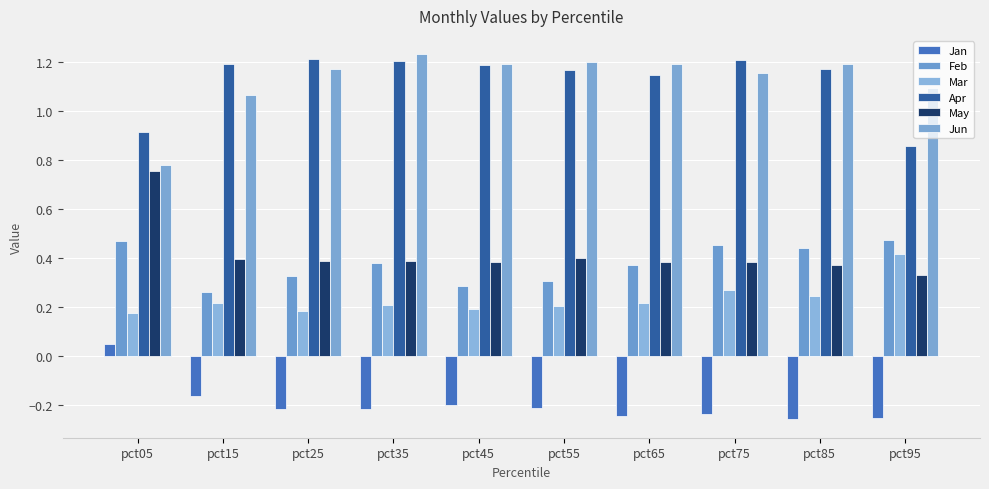

Count the number of data series in this chart.

6